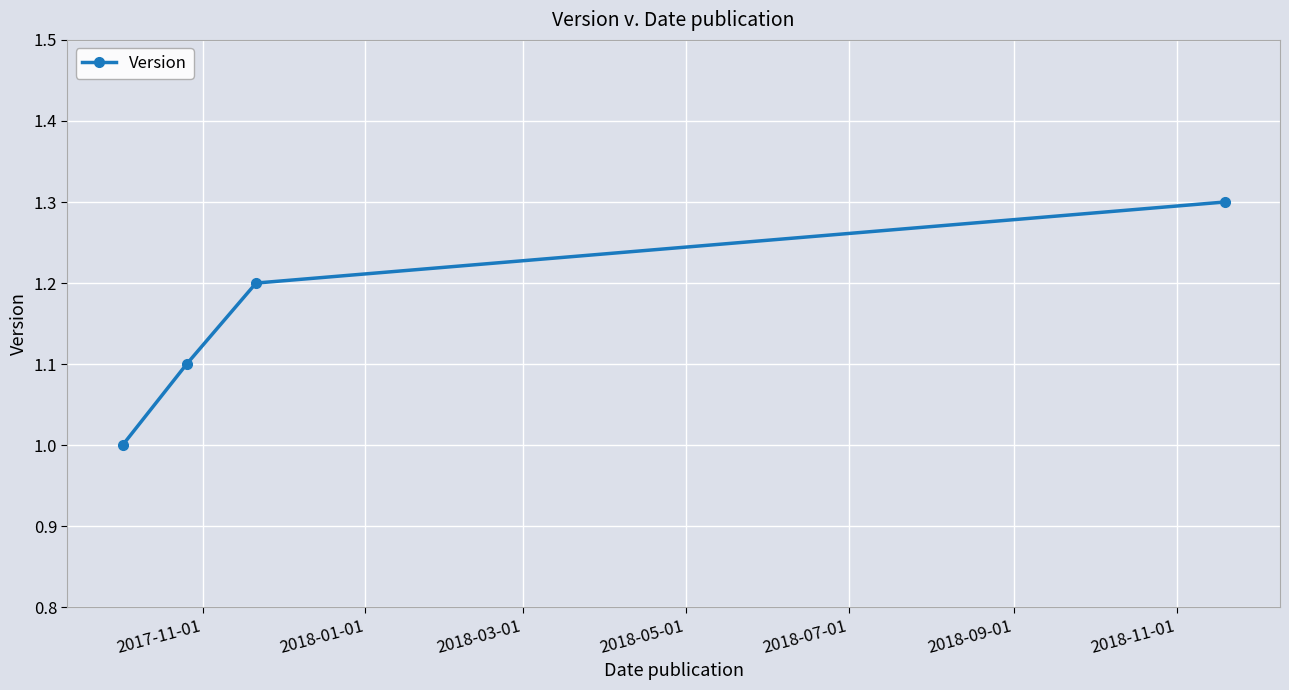

What is the value of the 3rd point from the left?

1.2